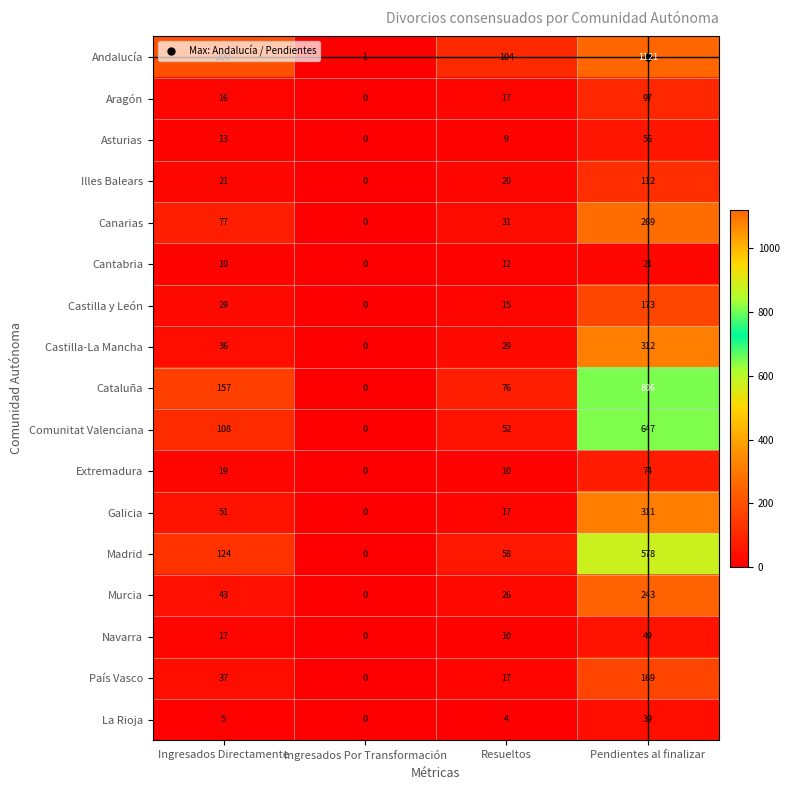

Rank the series by their maximum value, from highest to lowest.

Andalucía, Cataluña, Comunitat Valenciana, Madrid, Castilla-La Mancha, Galicia, Canarias, Murcia, Castilla y León, País Vasco, Illes Balears, Aragón, Extremadura, Asturias, Navarra, La Rioja, Cantabria